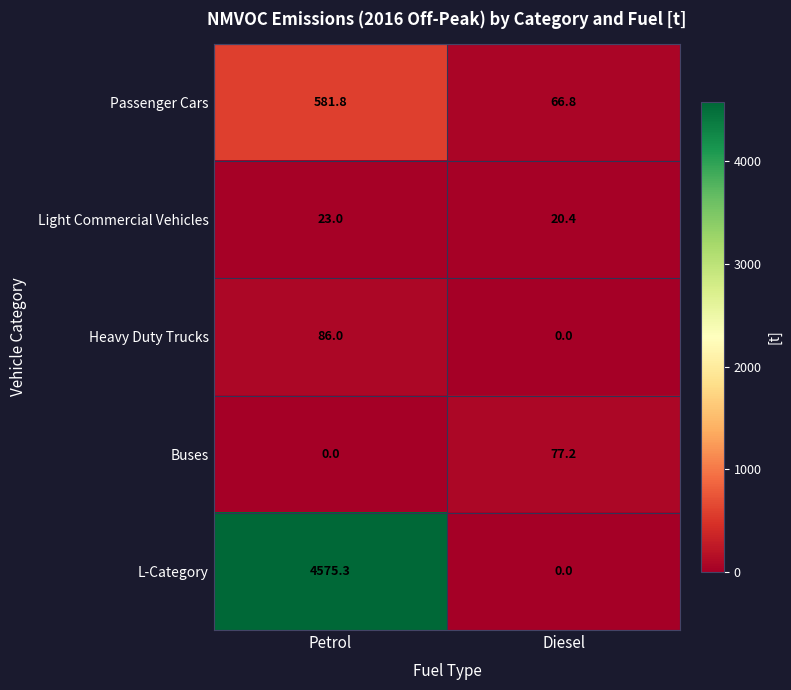

Which category has the highest value in the Passenger Cars series?

Petrol